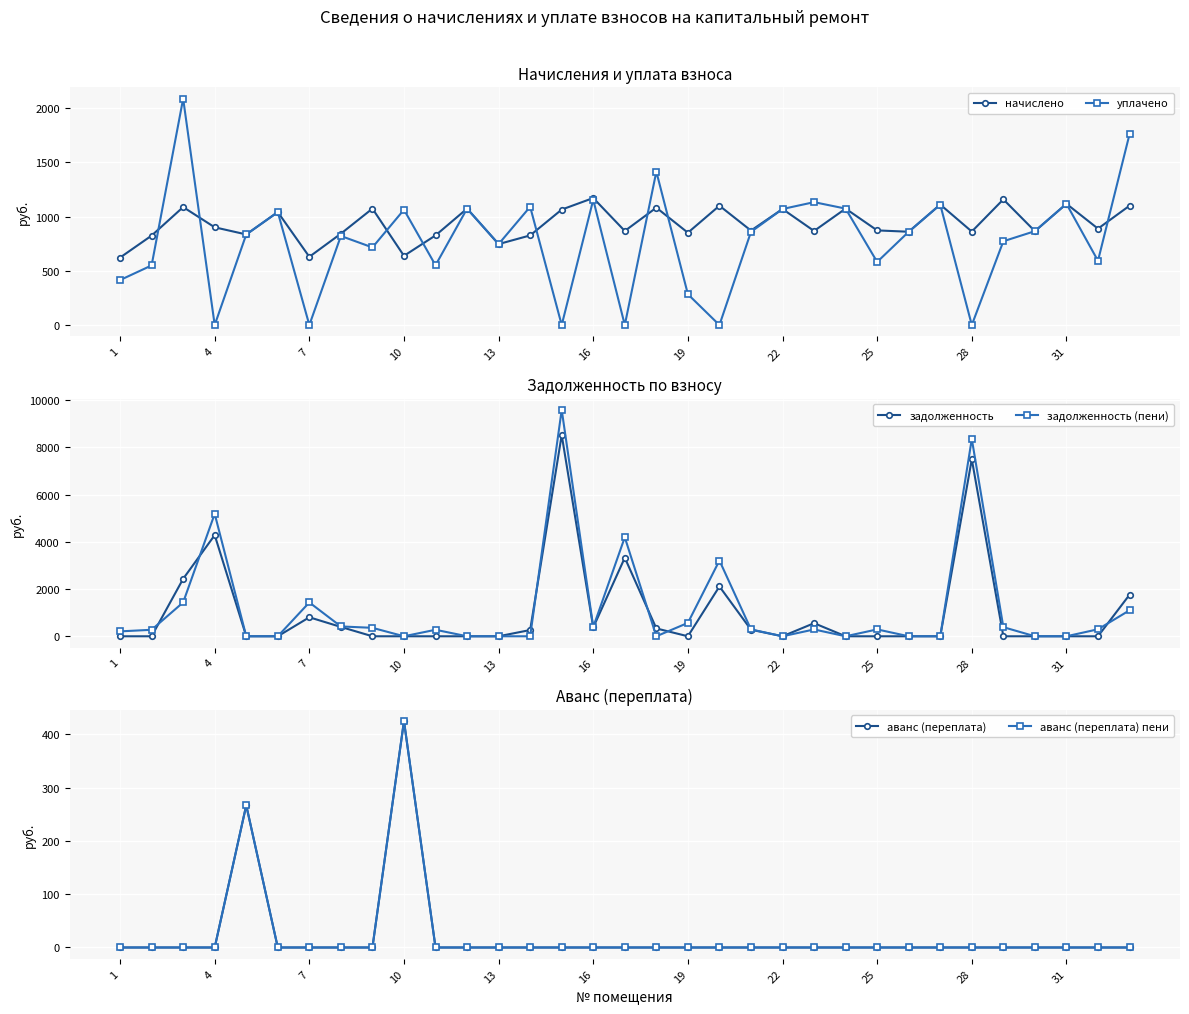

True or false: начислено has more than 1 points higher than both neighbors.

True